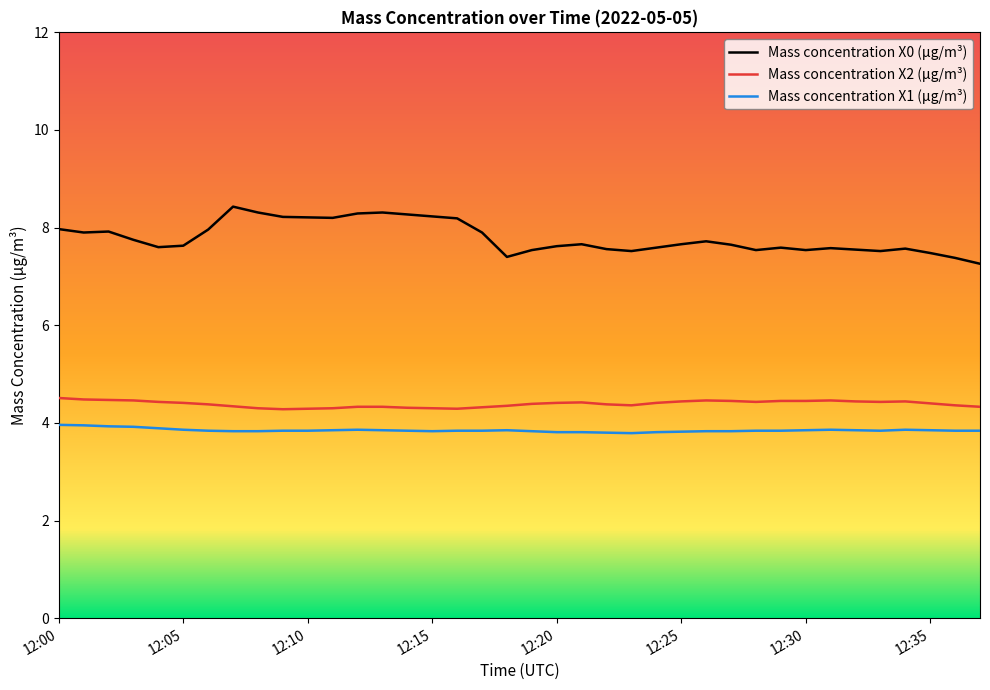

Rank the series by their maximum value, from lowest to highest.

Mass concentration X1 (μg/m³), Mass concentration X2 (μg/m³), Mass concentration X0 (μg/m³)